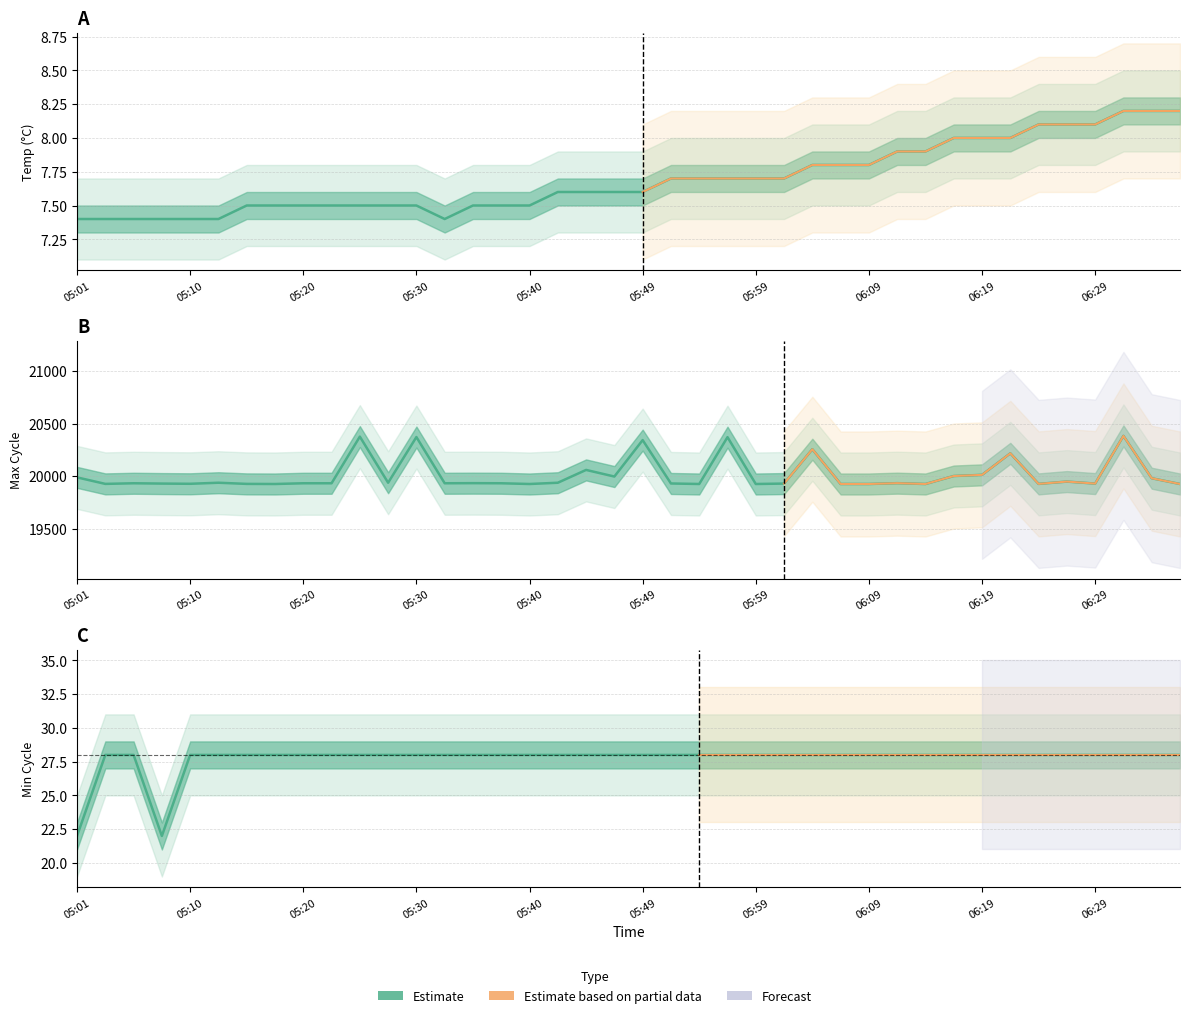

Which category has the lowest value in the Min_cycle series?

05:01